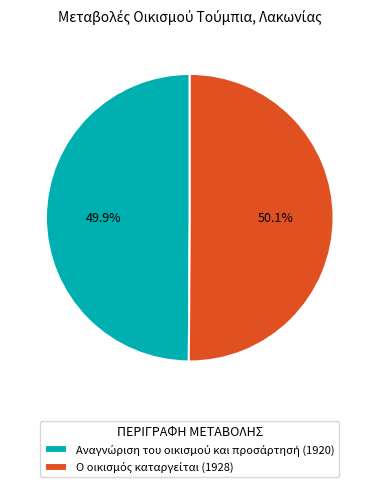

Does any single category account for the majority?

Yes